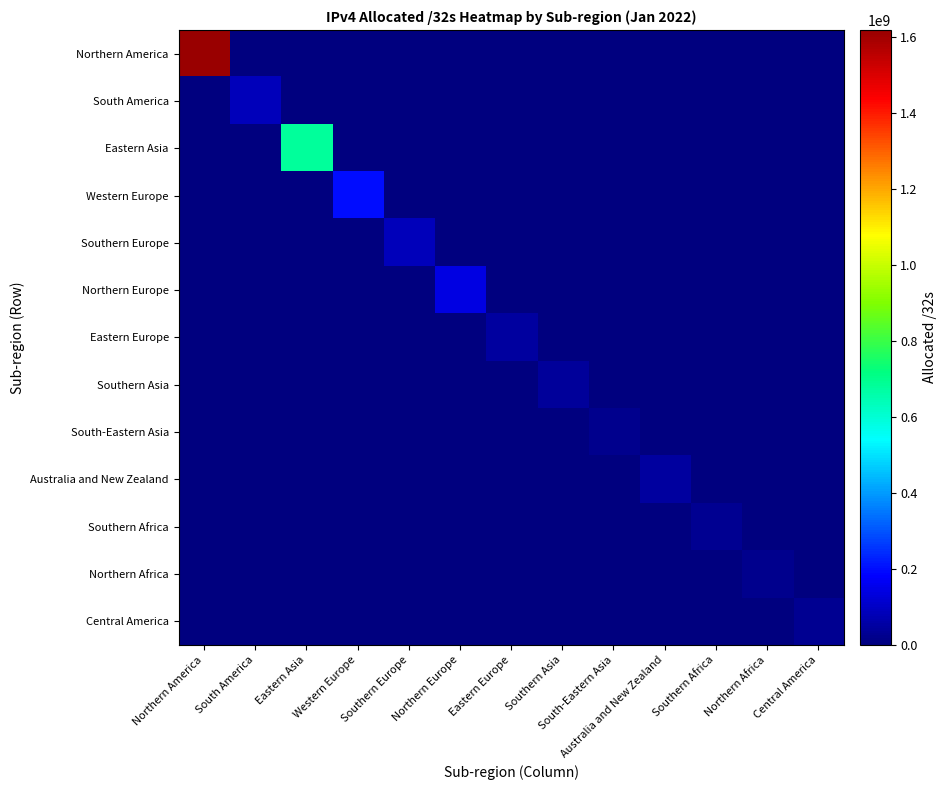

Which series has the largest total across all categories?

Northern America